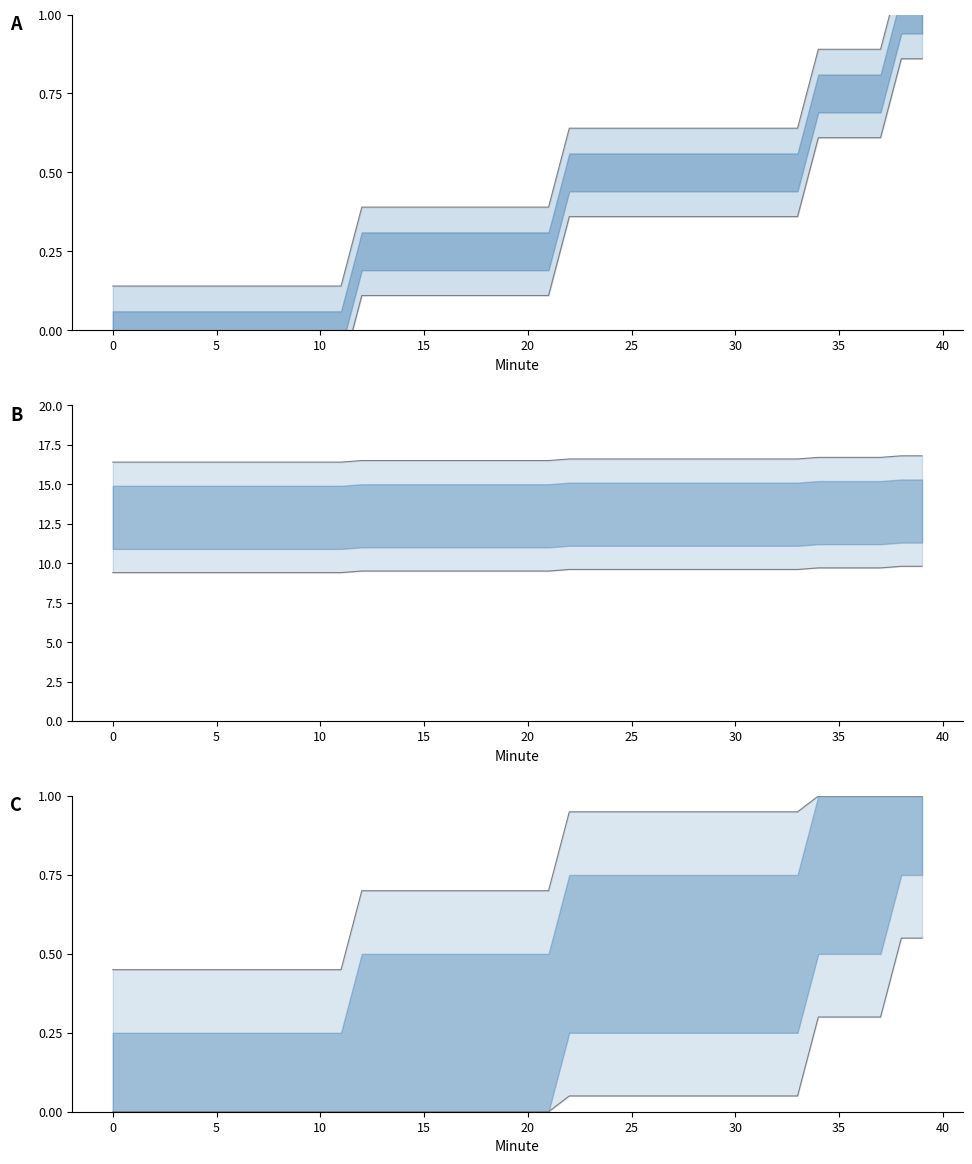

At which label does the data first exceed 0?

12